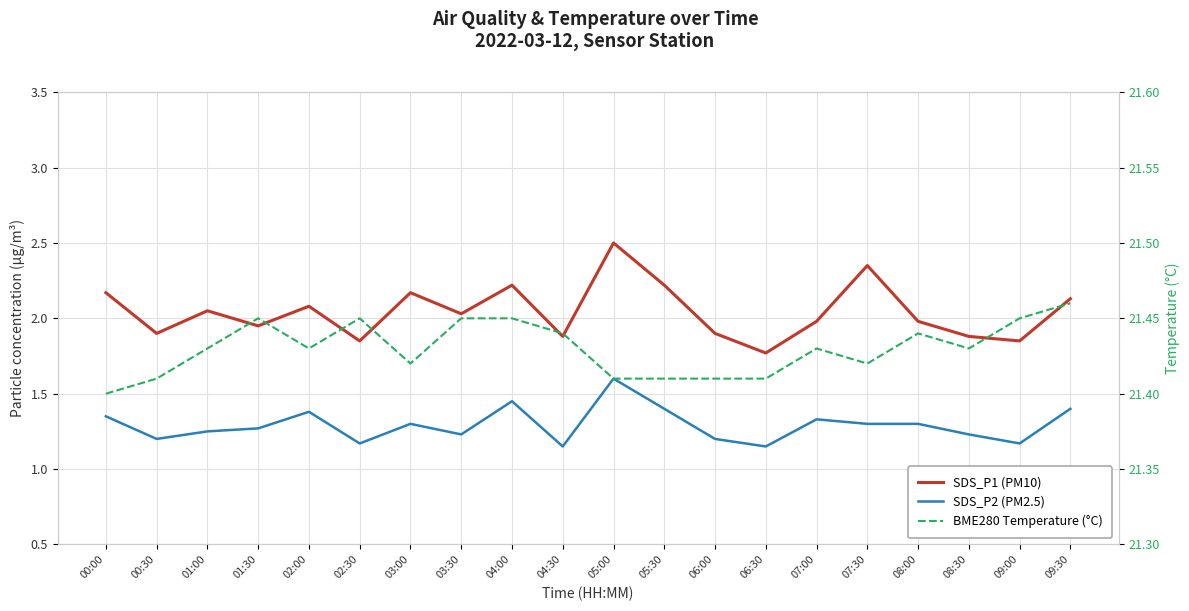

Which has a higher value, 04:00 or 04:30?

04:00